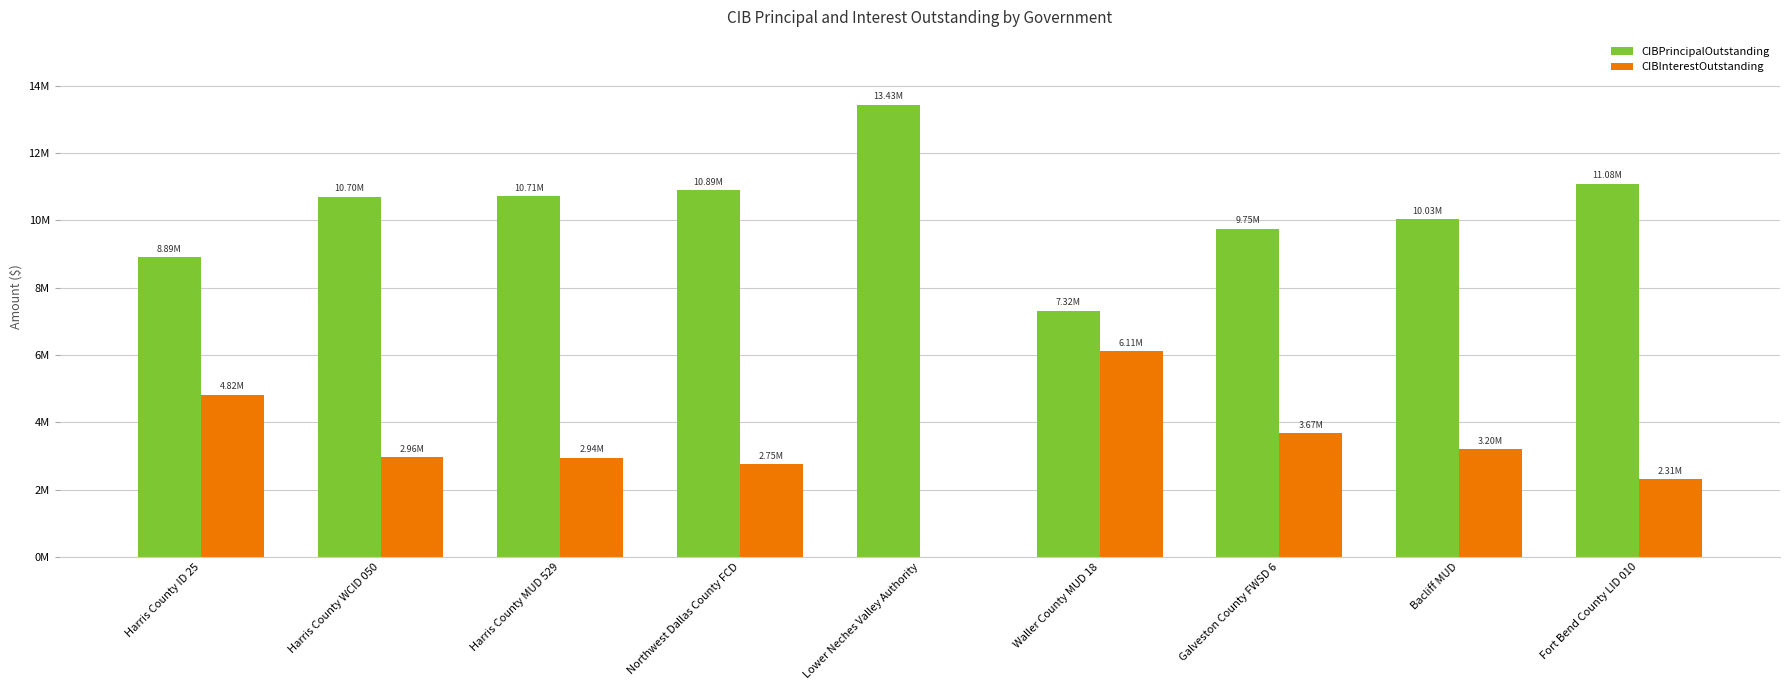

Rank the series by their average value, from lowest to highest.

CIBInterestOutstanding, CIBPrincipalOutstanding